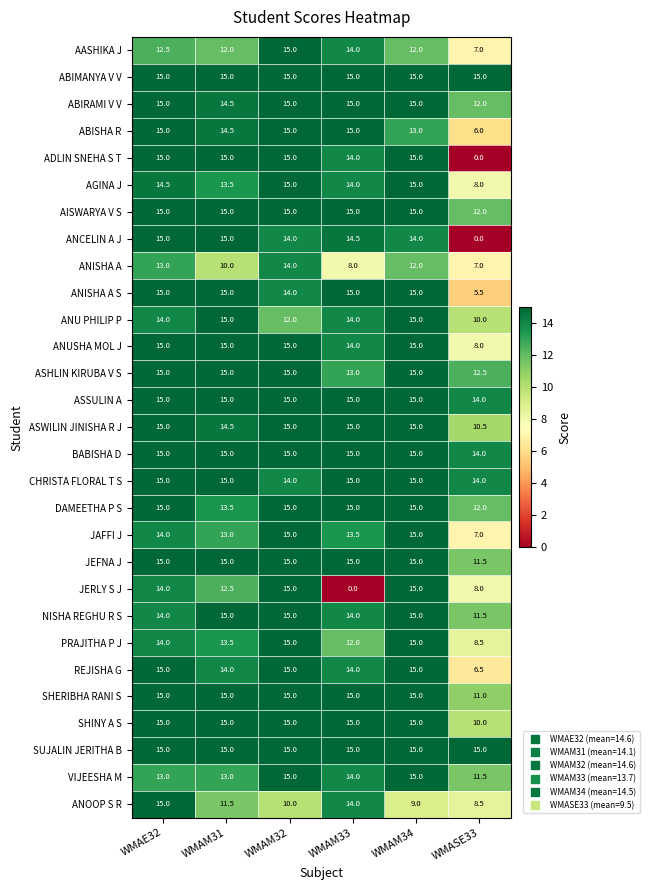

At how many categories does at least one series exceed 7?

6